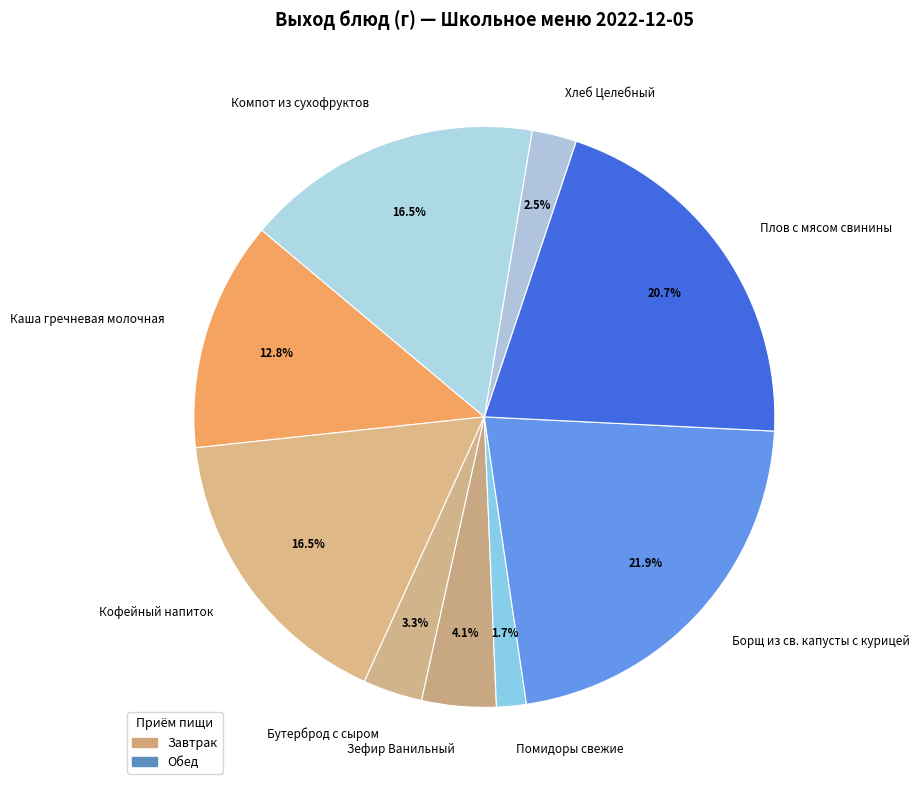

How many slices are in this pie chart?

9